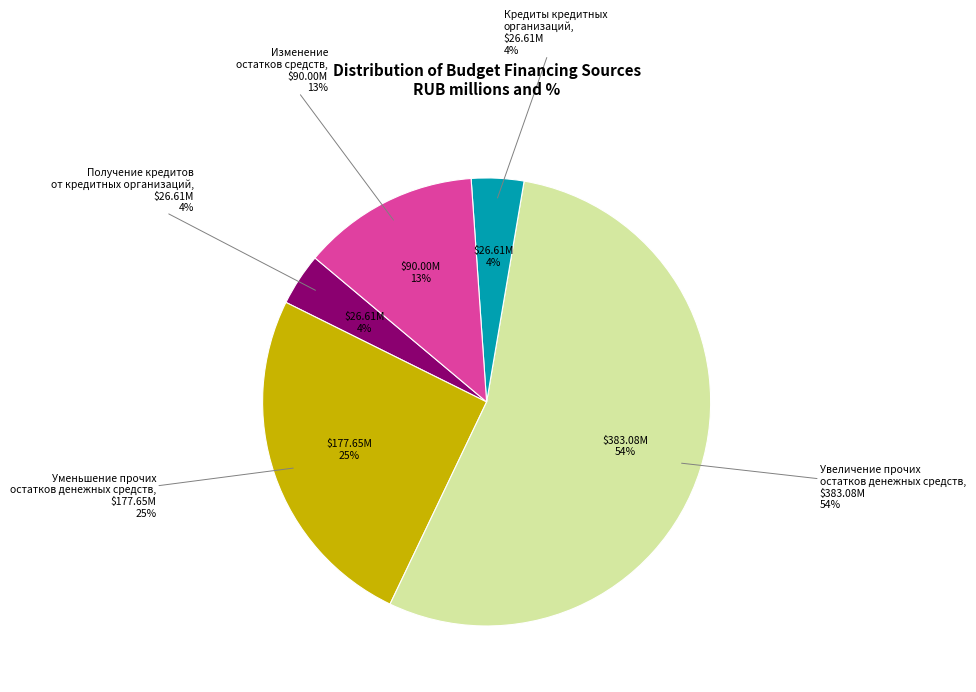

Is it true that Изменение остатков средств is 1% of the pie?

False